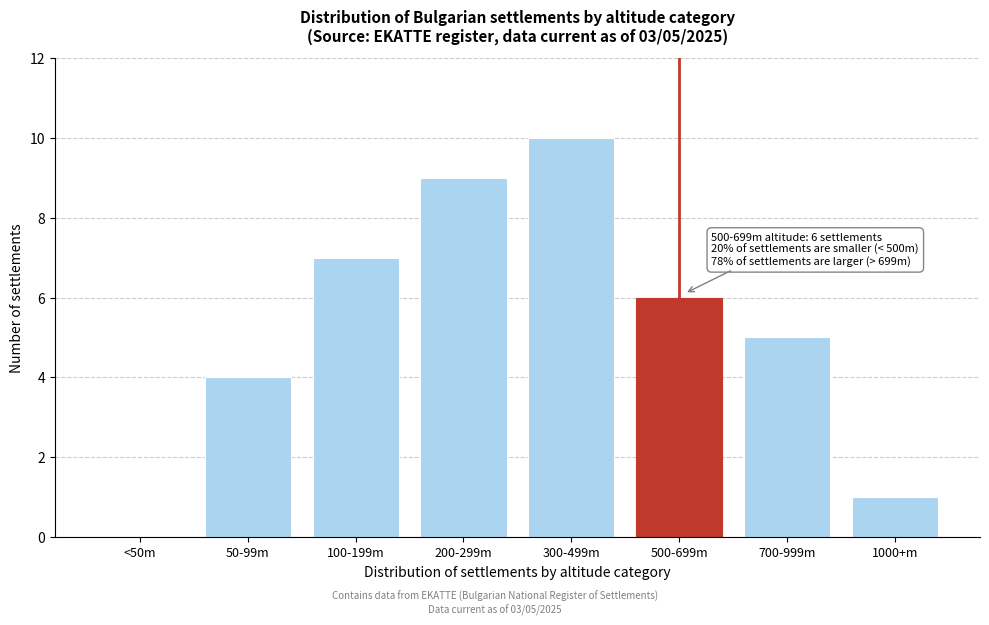

Reading right to left, extract all data points from this chart.

1000+m=1	700-999m=5	500-699m=6	300-499m=10	200-299m=9	100-199m=7	50-99m=4	<50m=0